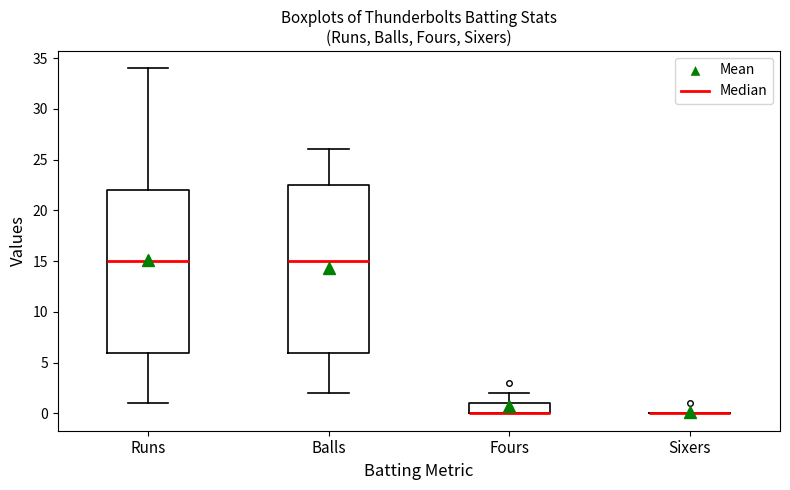

Reading left to right, transcribe this box plot: for each box, give where its median line is, the range the box spans, and where its two whiskers end, as read against the y-axis. The values are not printed on the chart, so give them approximately, as read against the axis.

Runs: median 15.0, box 6.0 to 22.0, whiskers 1.0 to 34.0
Balls: median 15.0, box 6.0 to 22.5, whiskers 2.0 to 26.0
Fours: median 0.0 (drawn on the box's lower edge), box 0.0 to 1.0, whiskers 0.0 to 2.0
Sixers: box collapsed to a line at 0.0, whiskers 0.0 to 0.0